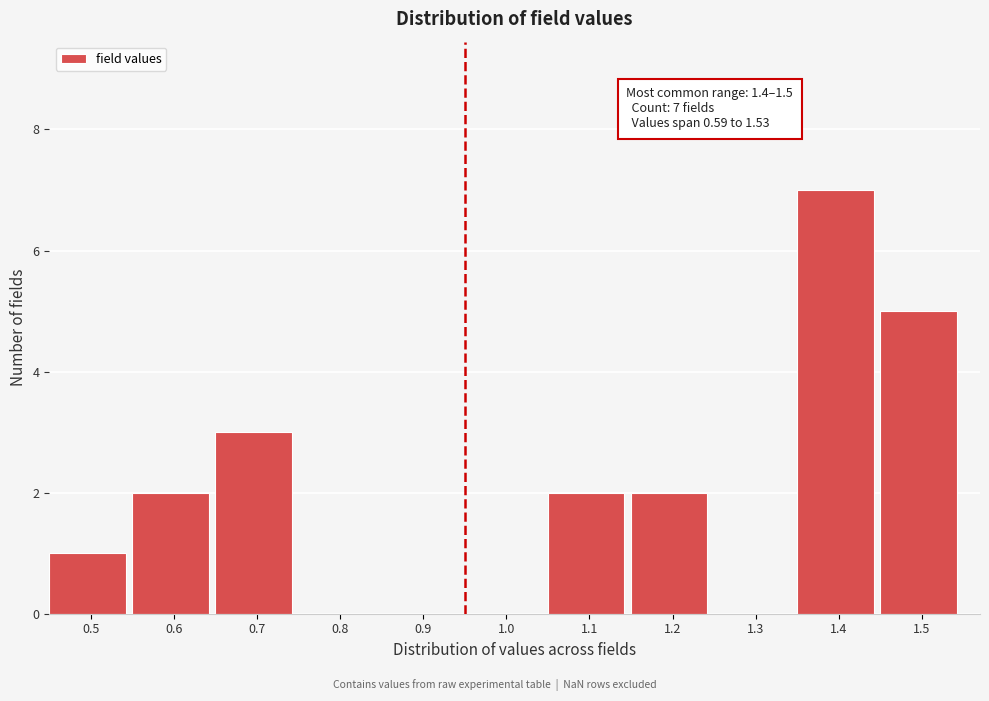

Reading left to right, what are all the values shown in this chart?

0.5=1	0.6=2	0.7=3	0.8=0	0.9=0	1.0=0	1.1=2	1.2=2	1.3=0	1.4=7	1.5=5